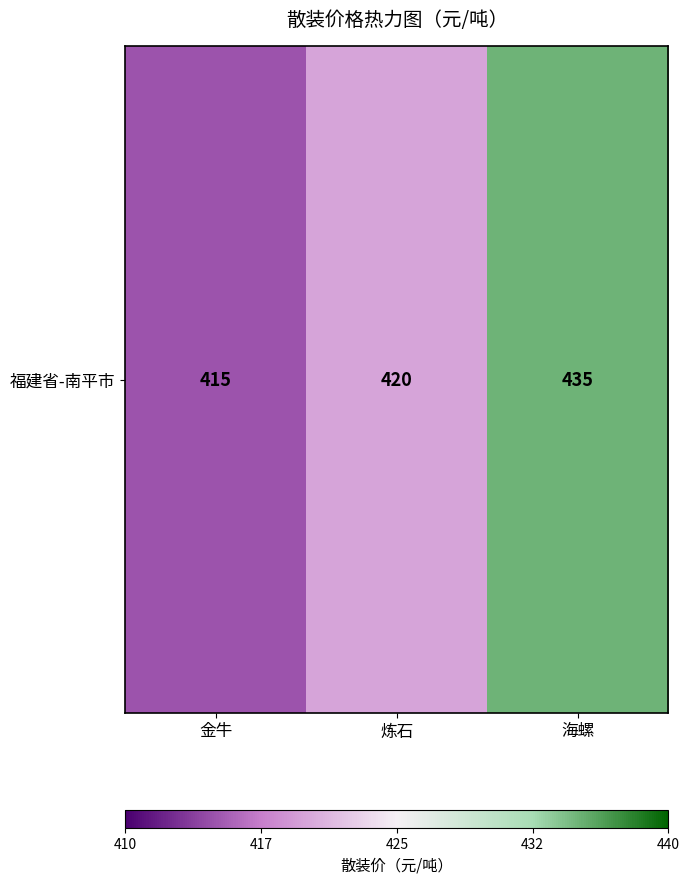

What is the minimum value shown in the chart?

415